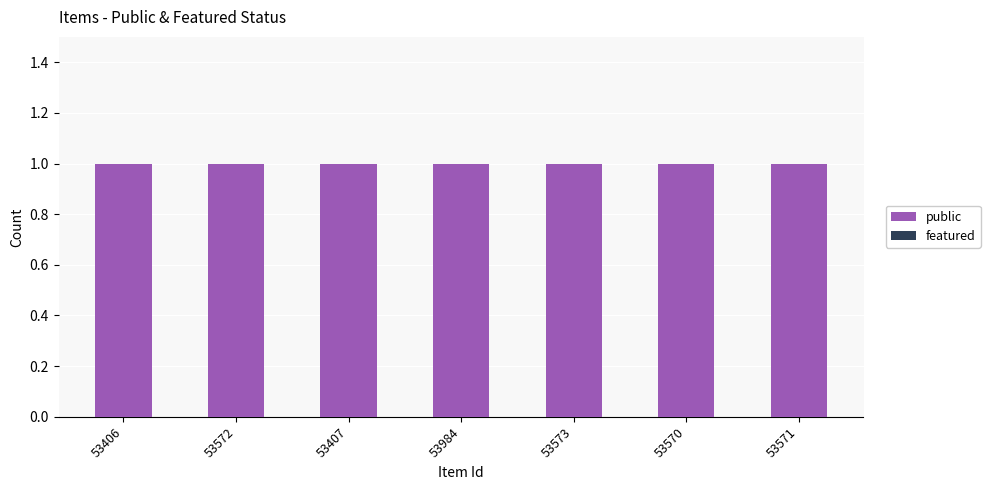

How many bars are there in each group?

2